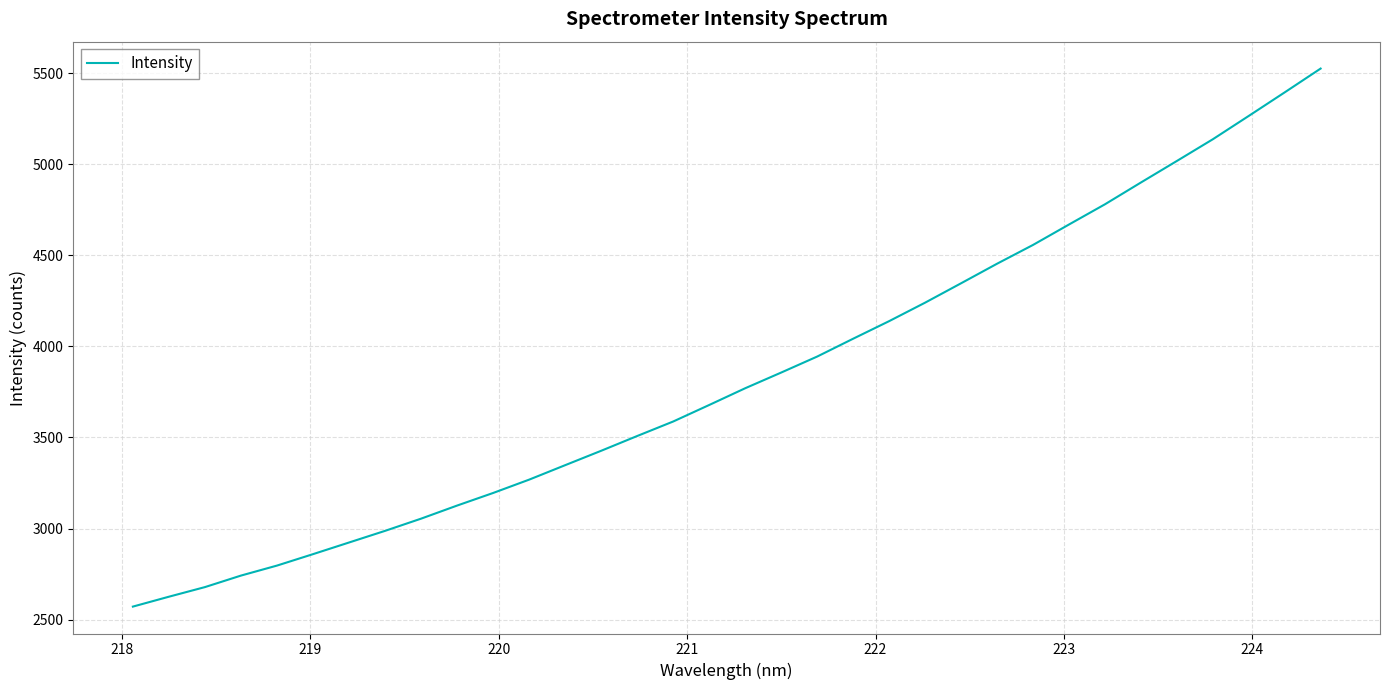

What is the smallest value displayed?

2571.7